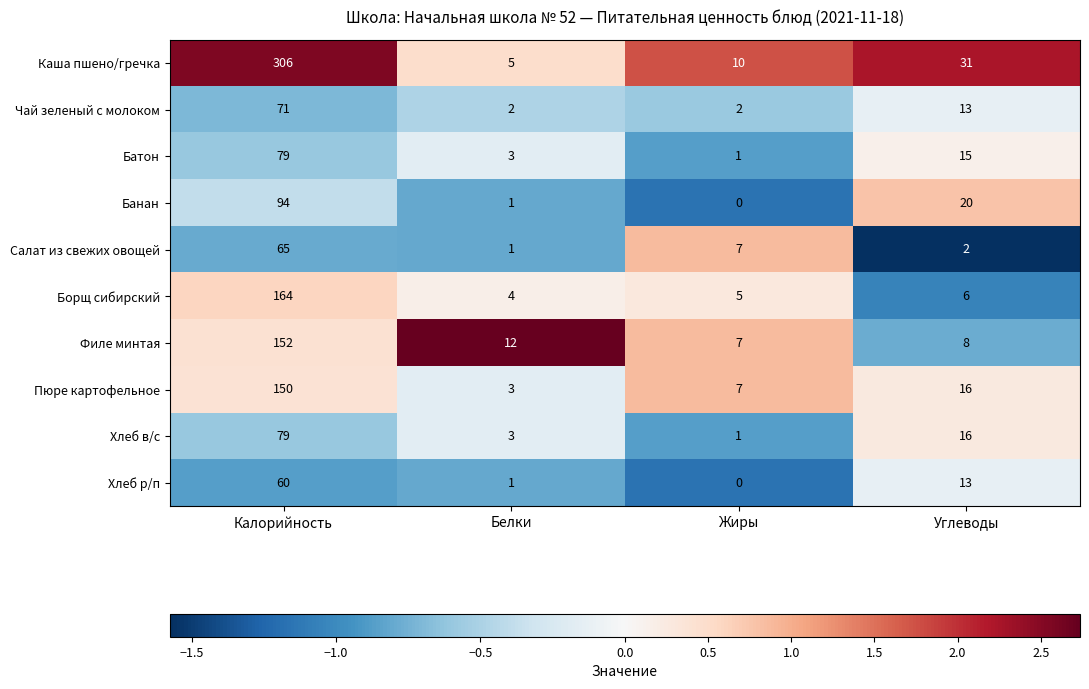

The value of Батон at Белки is 4. True or false?

False